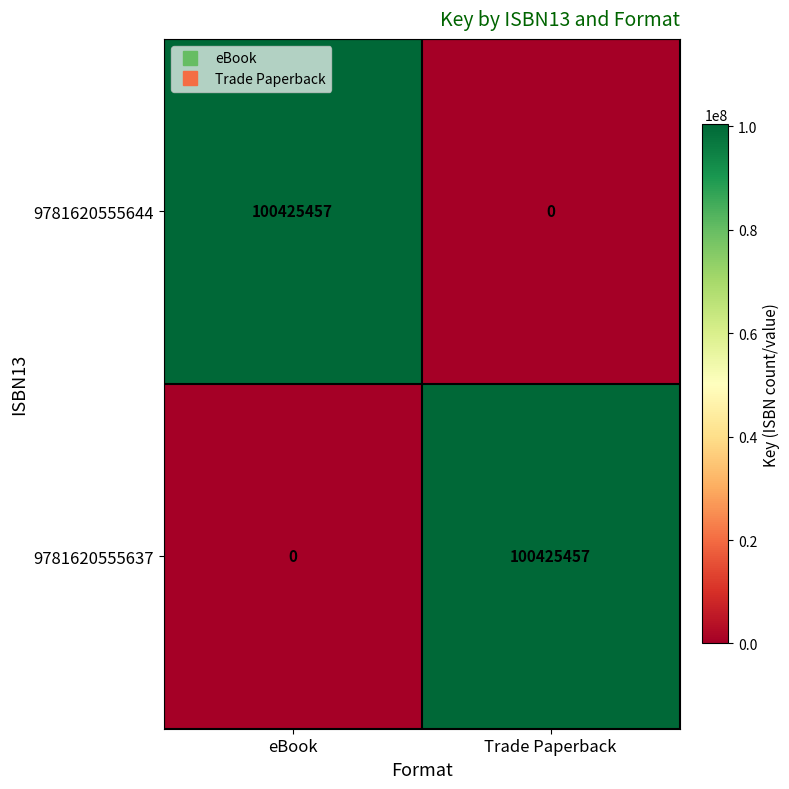

What is the spread (max minus min) of values at Trade Paperback?

100425457